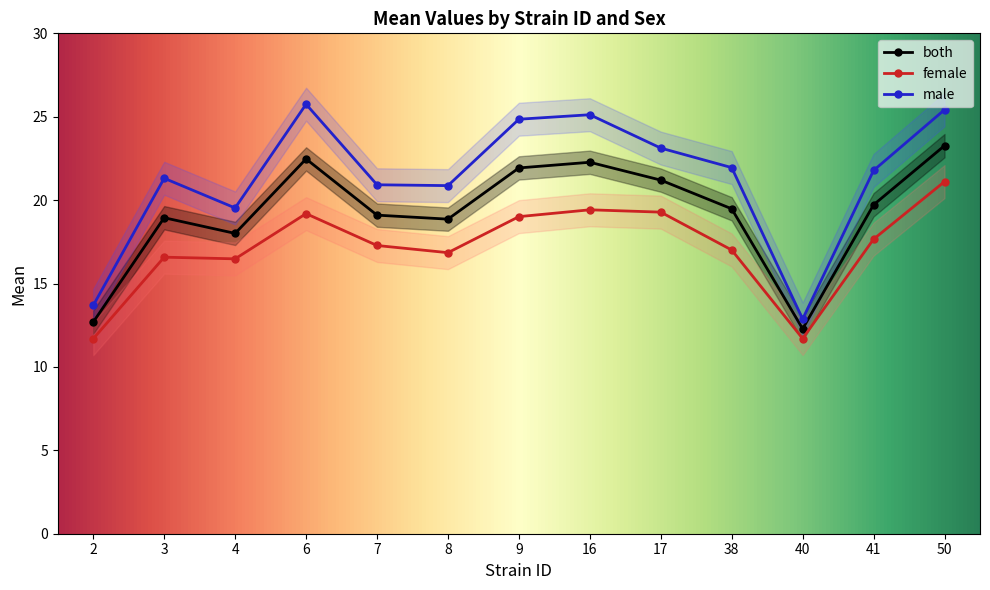

Which category has the lowest value across all series?

2